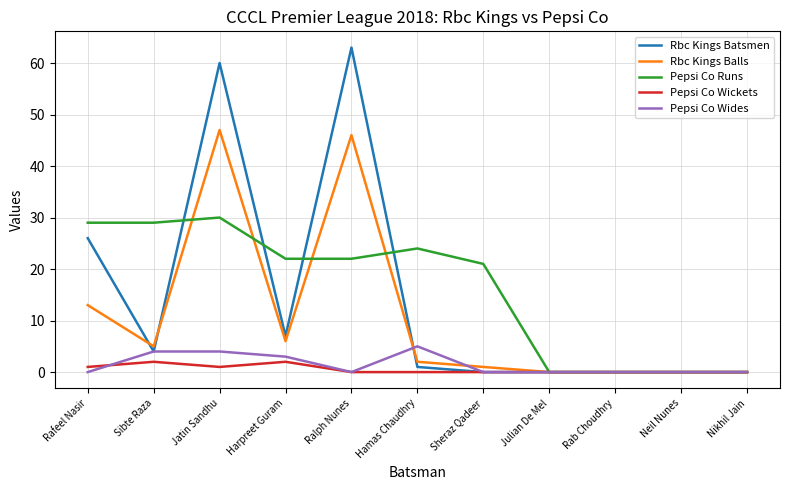

List the series in order of their peak value, lowest first.

Pepsi Co Wickets, Pepsi Co Wides, Pepsi Co Runs, Rbc Kings Balls, Rbc Kings Batsmen